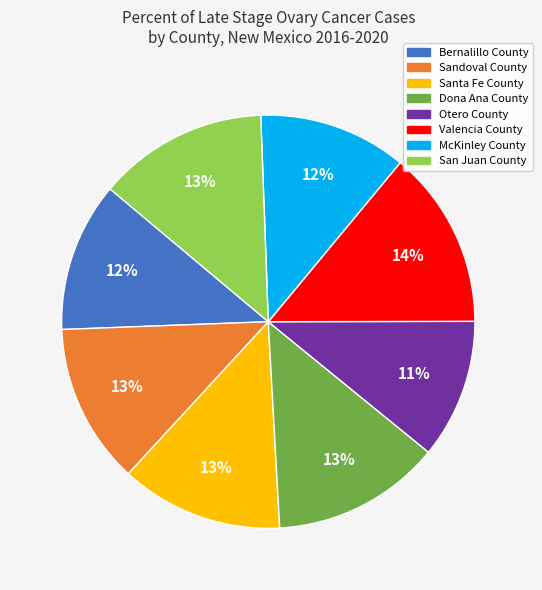

True or false: Valencia County accounts for 14% of the total.

True